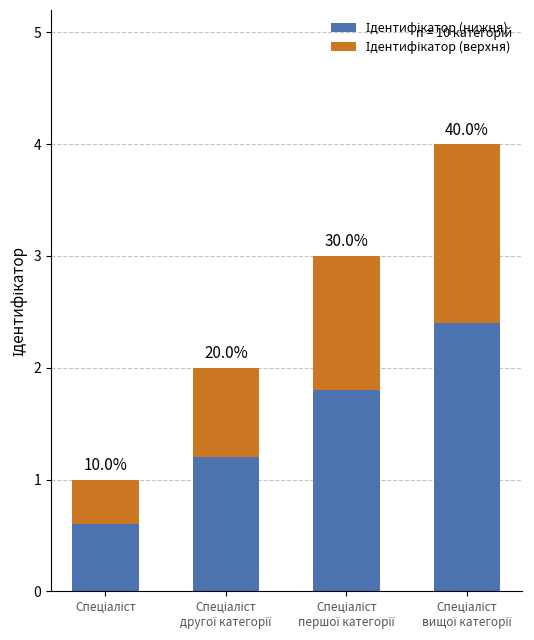

What is the average value of the Ідентифікатор (верхня) series?

1.0